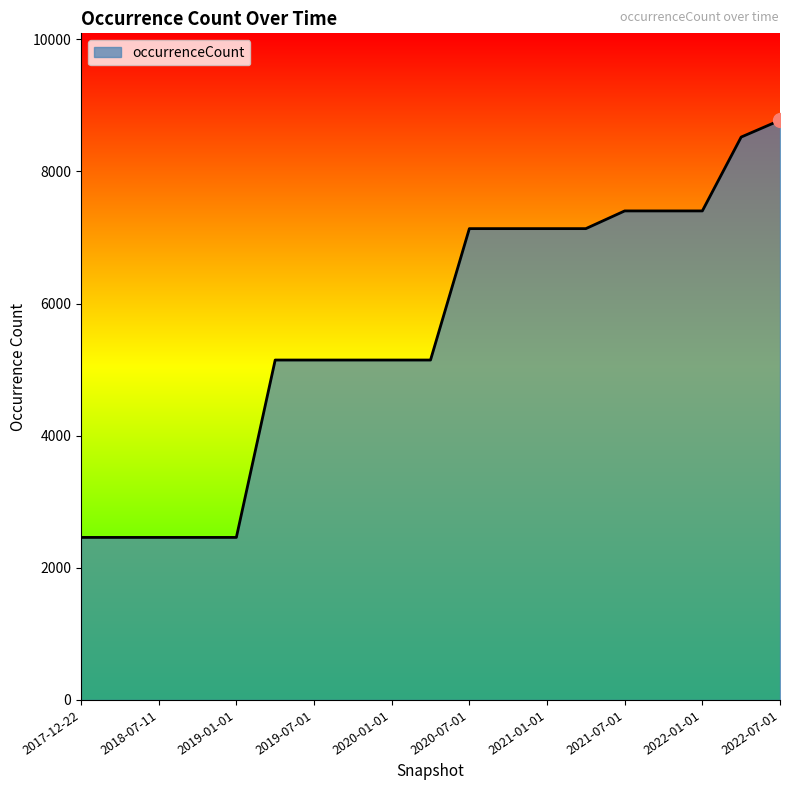

What is the minimum value shown in the chart?

2460